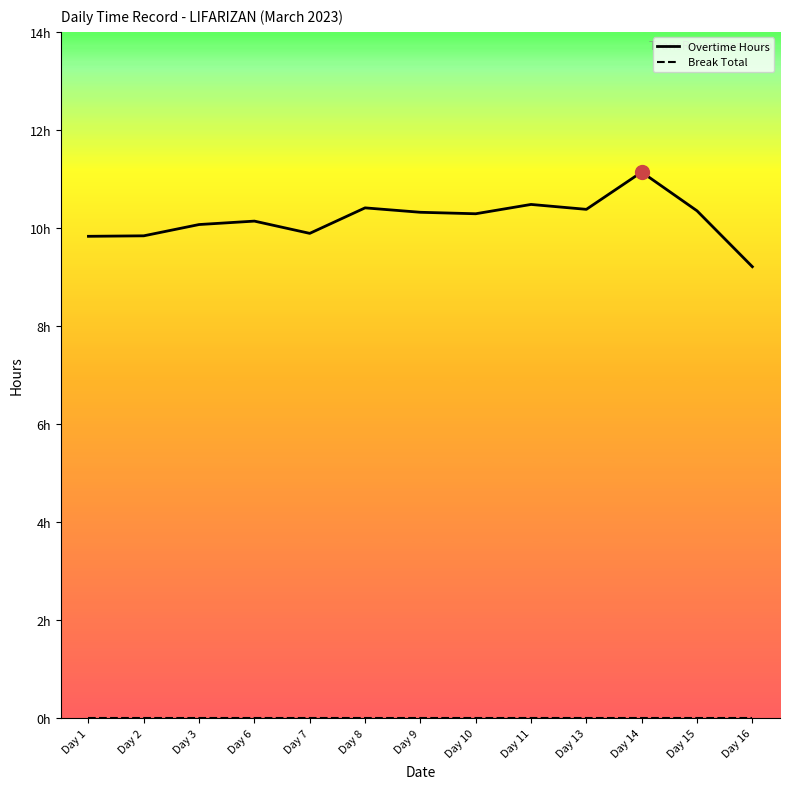

What is the value of the Overtime Hours point at the 7th from the left?

10.3